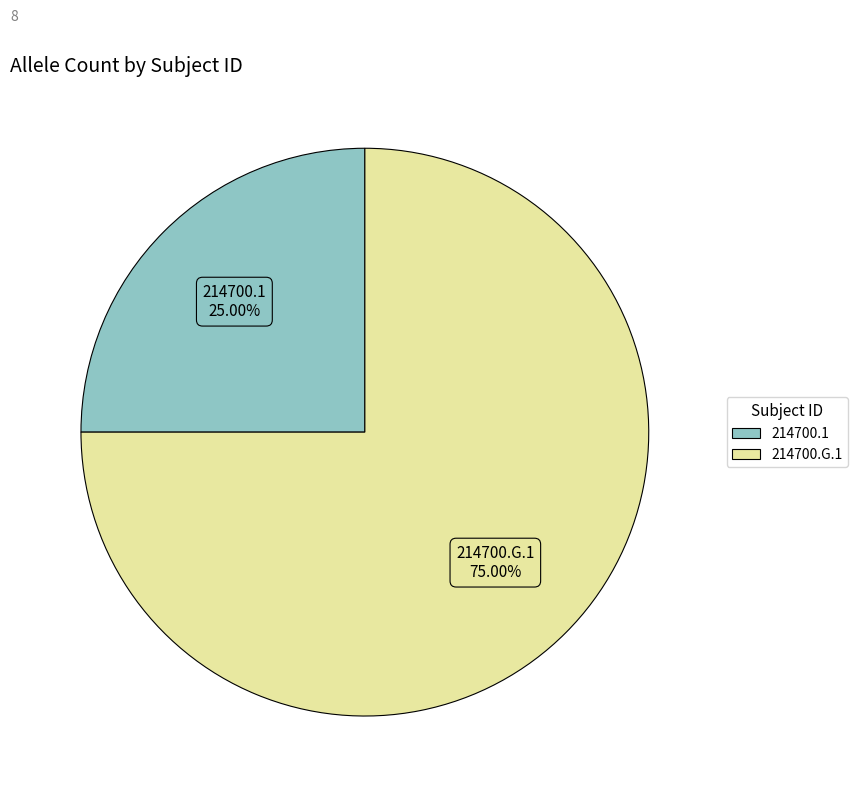

Which slice represents more than half of the pie?

214700.G.1